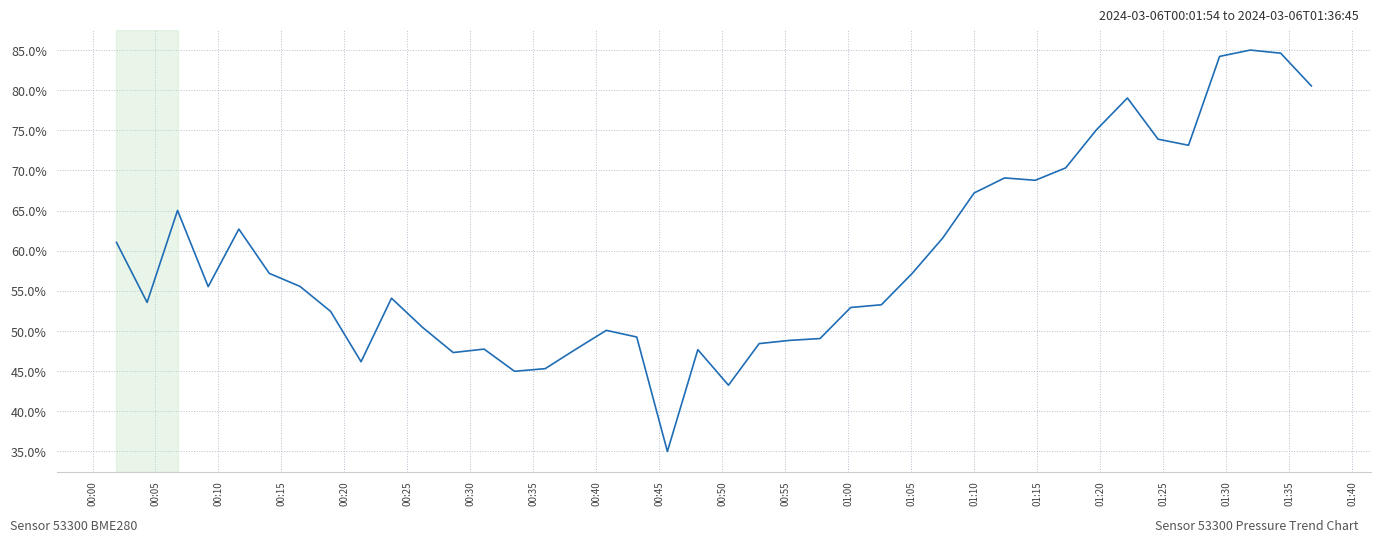

What is the smallest value displayed?

35.0